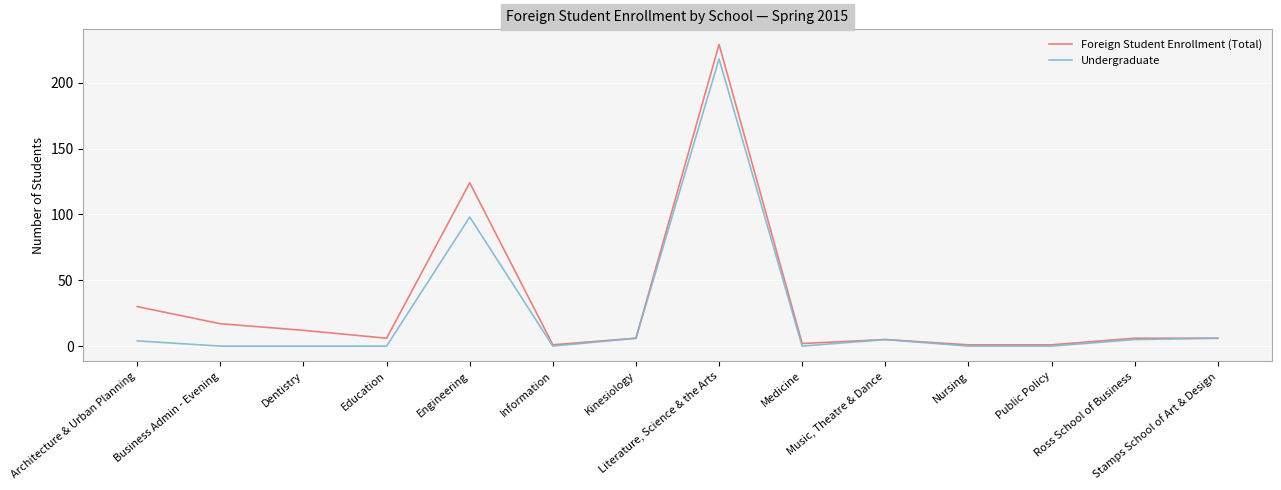

Which series has the widest spread of values?

Foreign Student Enrollment (Total)